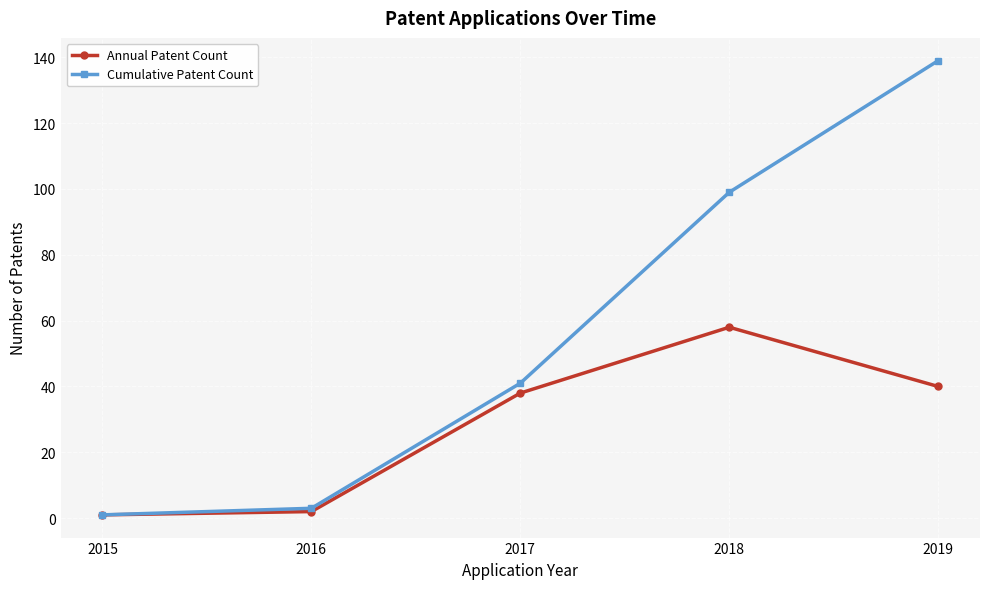

What is the spread (max minus min) of values at 2019?

99